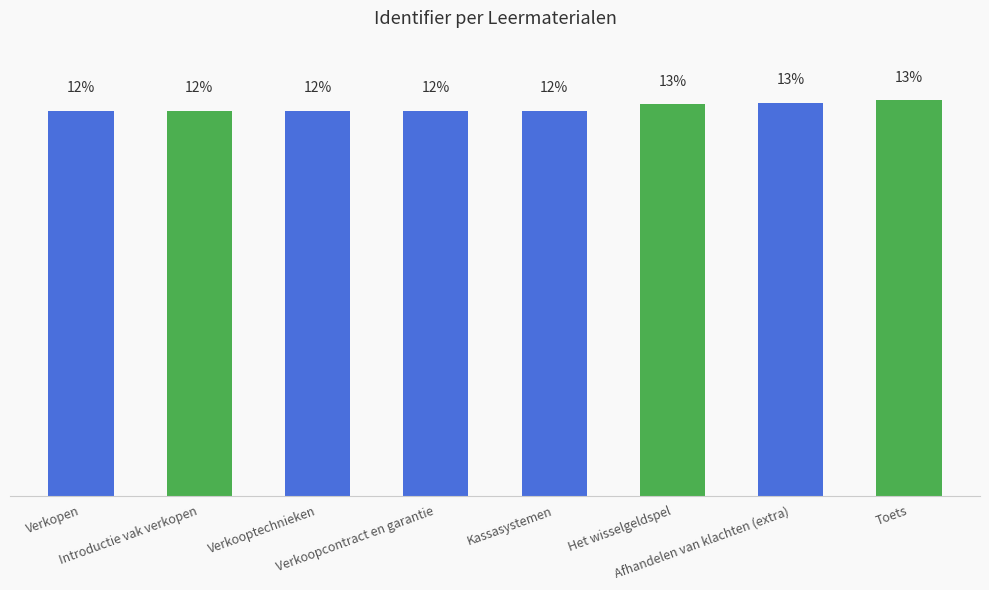

Are the bars horizontal?

No